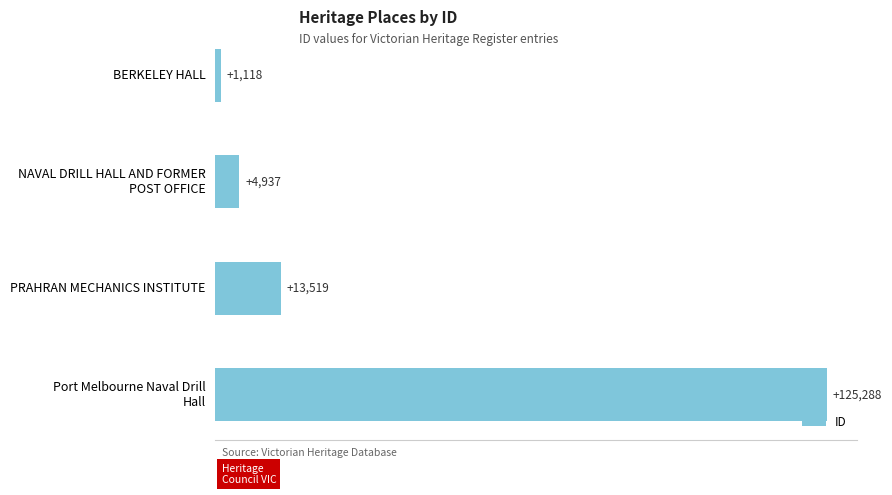

List the labels in order of value, largest first.

Port Melbourne Naval Drill
Hall, PRAHRAN MECHANICS INSTITUTE, NAVAL DRILL HALL AND FORMER
POST OFFICE, BERKELEY HALL